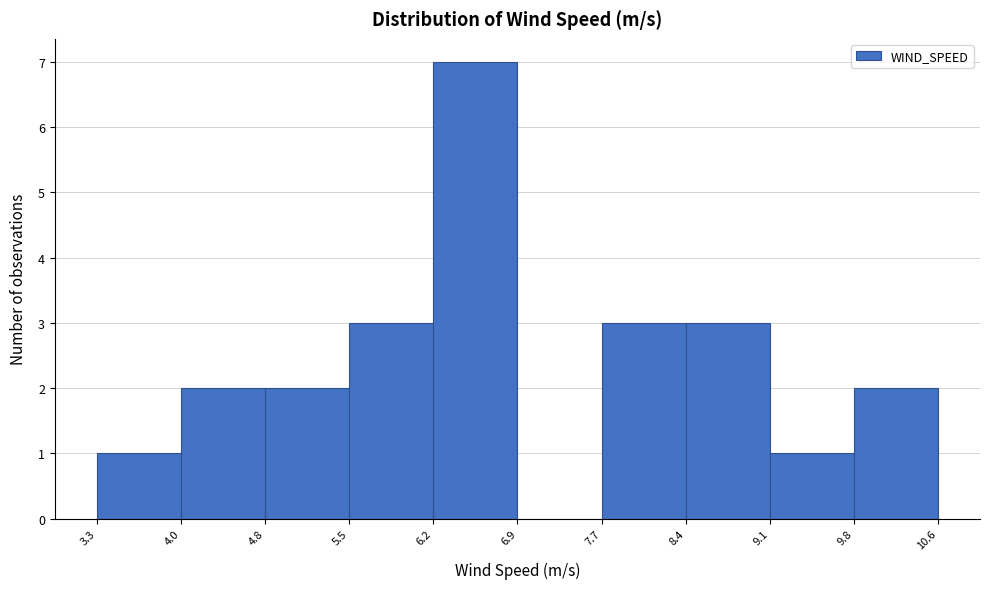

Reading left to right, transcribe this chart: for each bar, give the range it covers on the x-axis and its height. The values are not printed on the chart, so give them approximately, as read against the axis.

3.3 to 4.0: 1
4.0 to 4.8: 2
4.8 to 5.5: 2
5.5 to 6.2: 3
6.2 to 6.9: 7
6.9 to 7.7: 0
7.7 to 8.4: 3
8.4 to 9.1: 3
9.1 to 9.8: 1
9.8 to 10.6: 2